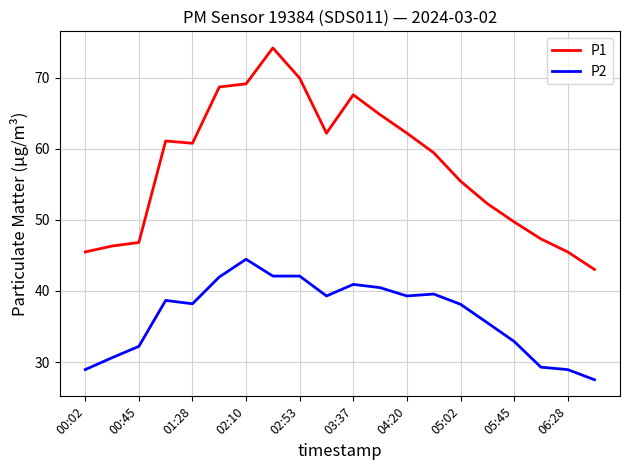

Which series has the widest spread of values?

P1